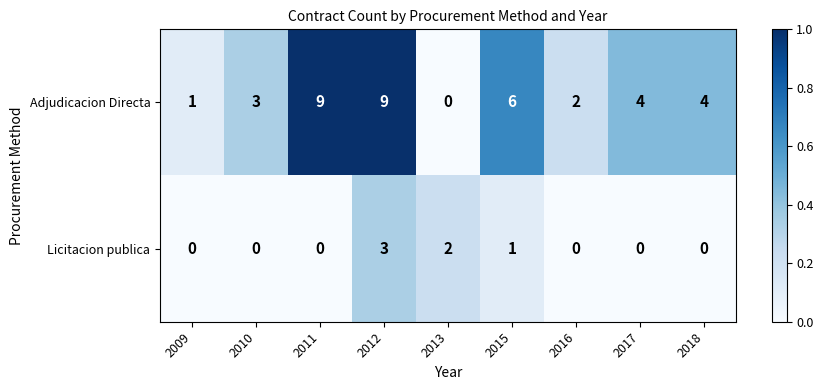

Reading right to left, what are all the values shown in this chart?

Adjudicacion Directa: 4	4	2	6	0	9	9	3	1
Licitacion publica: 0	0	0	1	2	3	0	0	0